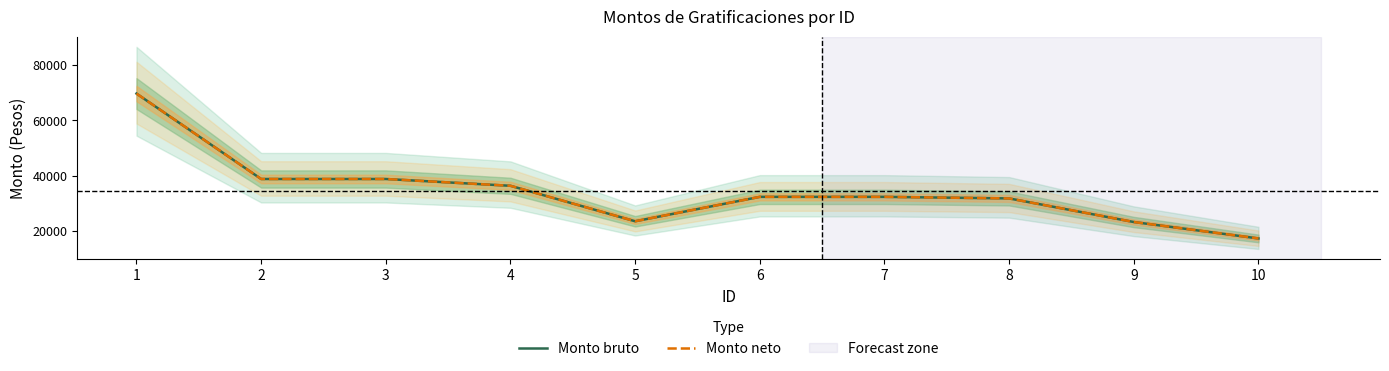

Rank the series at 3 from lowest to highest value.

Monto bruto, Monto neto